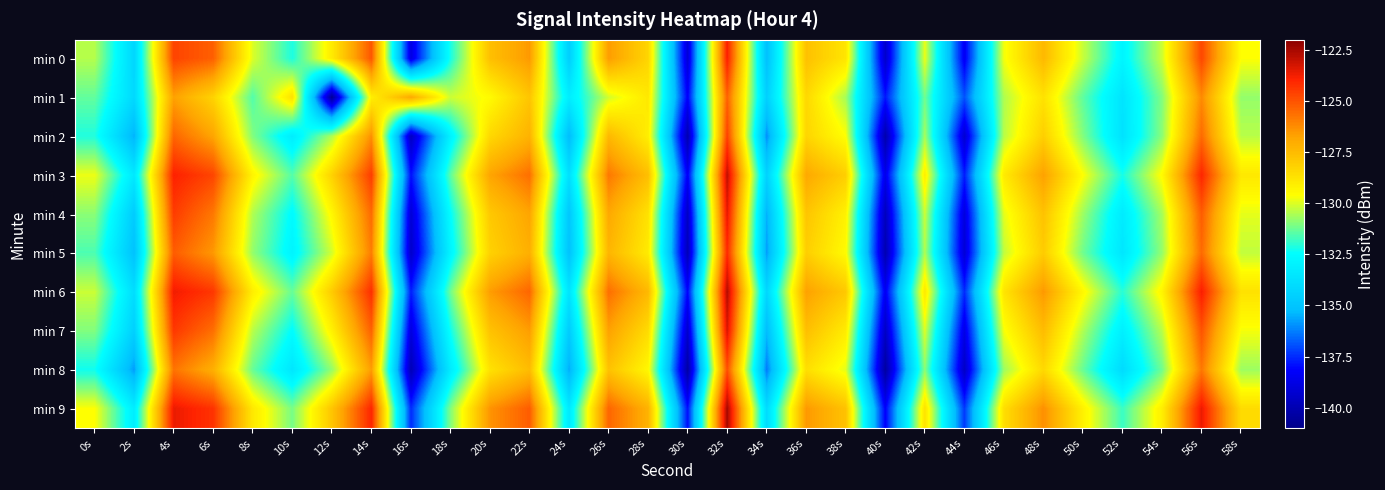

Which series changed the most between 28s and 52s?

min 1